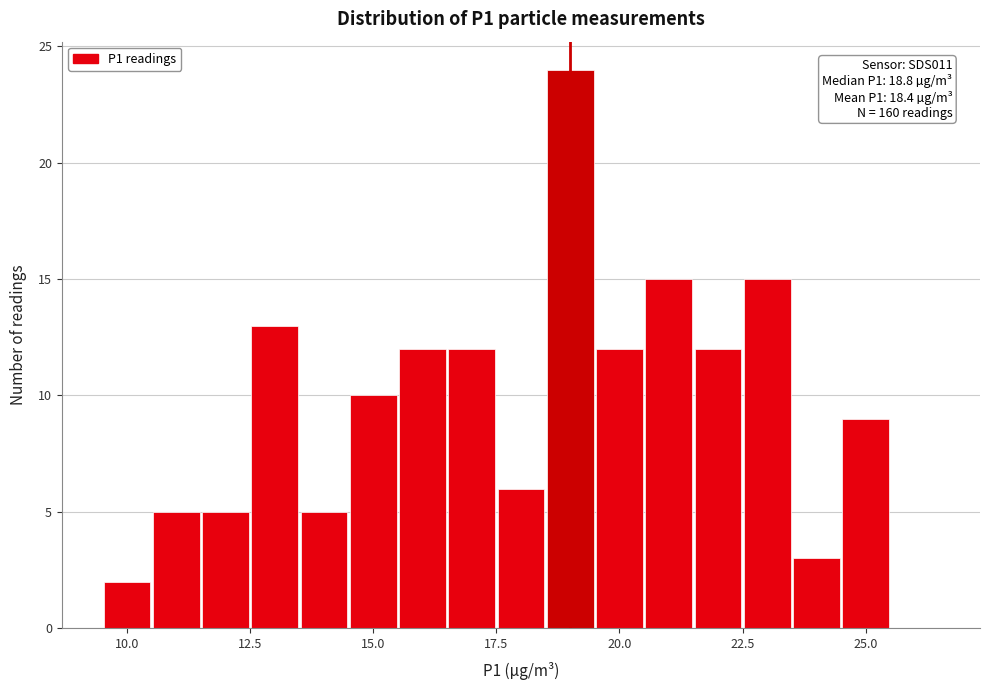

Read against the x-axis, roughly where is the centre of the tallest bar?

19.0